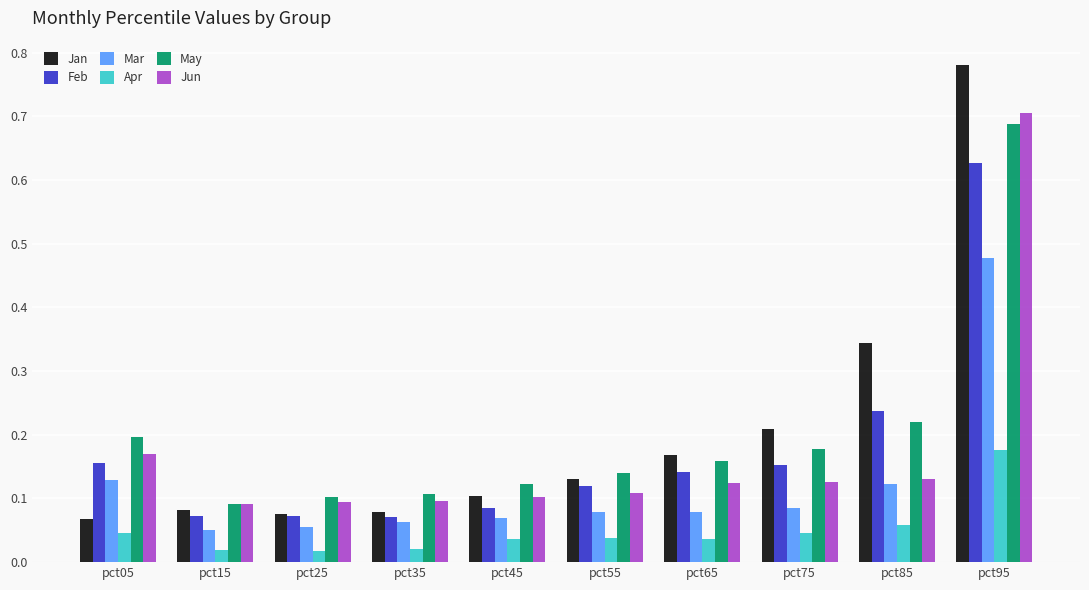

At which category is the sum across all series the highest?

pct95